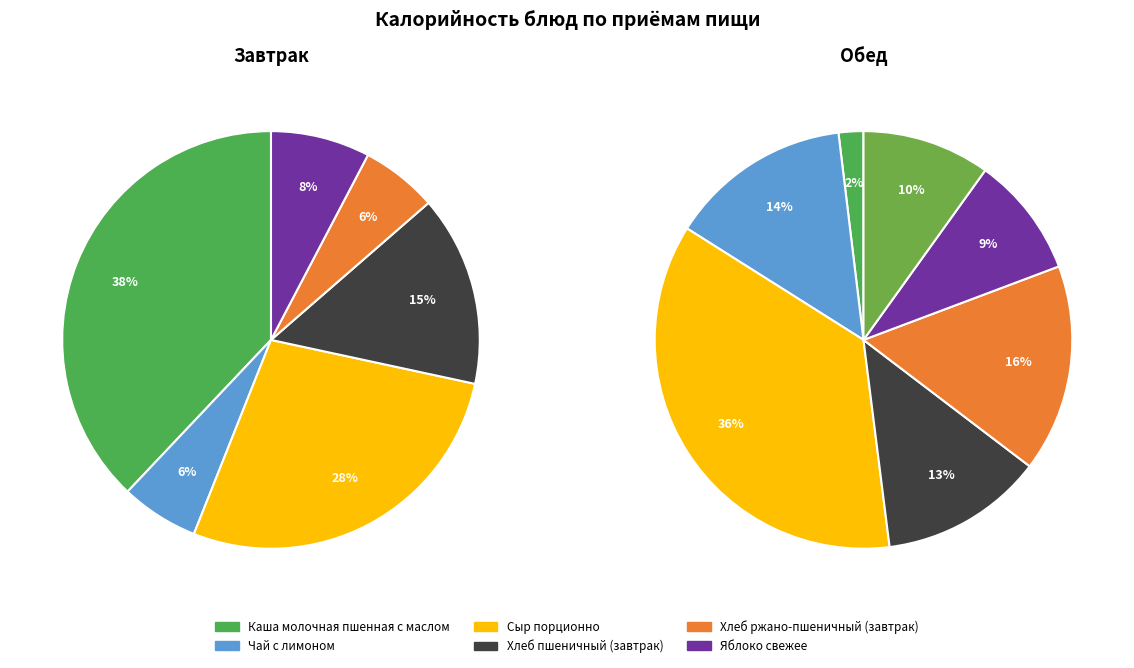

Rank the categories by Завтрак value from highest to lowest.

Каша молочная пшенная с маслом, Сыр порционно, Хлеб пшеничный (завтрак), Яблоко свежее, Чай с лимоном, Хлеб ржано-пшеничный (завтрак)